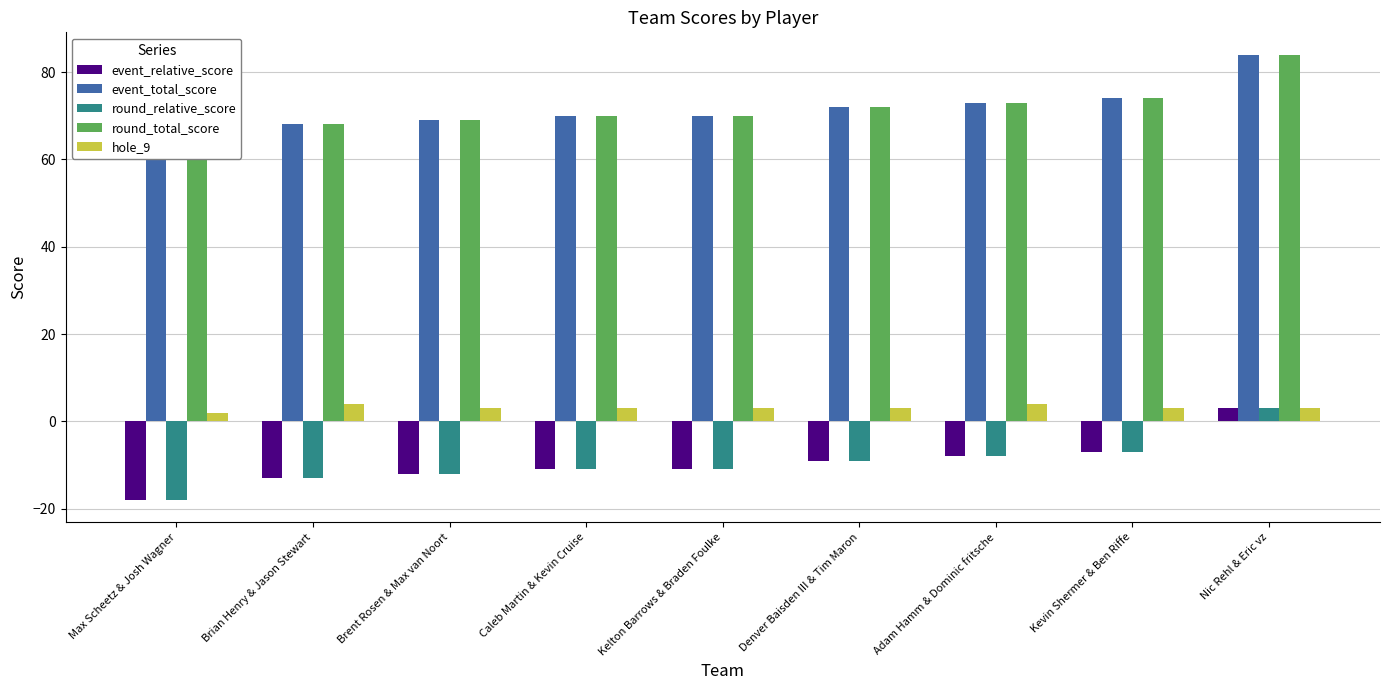

What is the spread (max minus min) of values at Brian Henry & Jason Stewart?

81